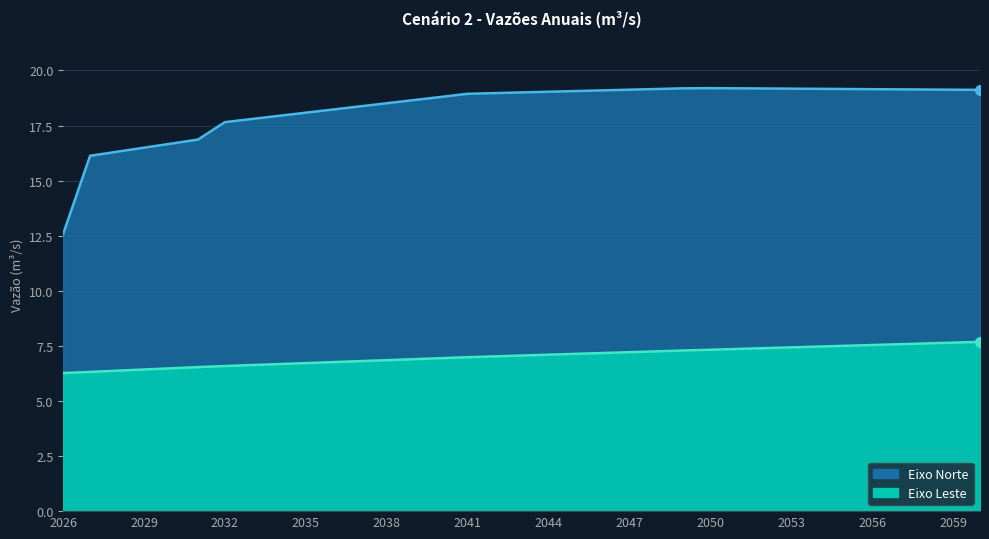

List the series in order of their peak value, highest first.

Eixo Norte, Eixo Leste